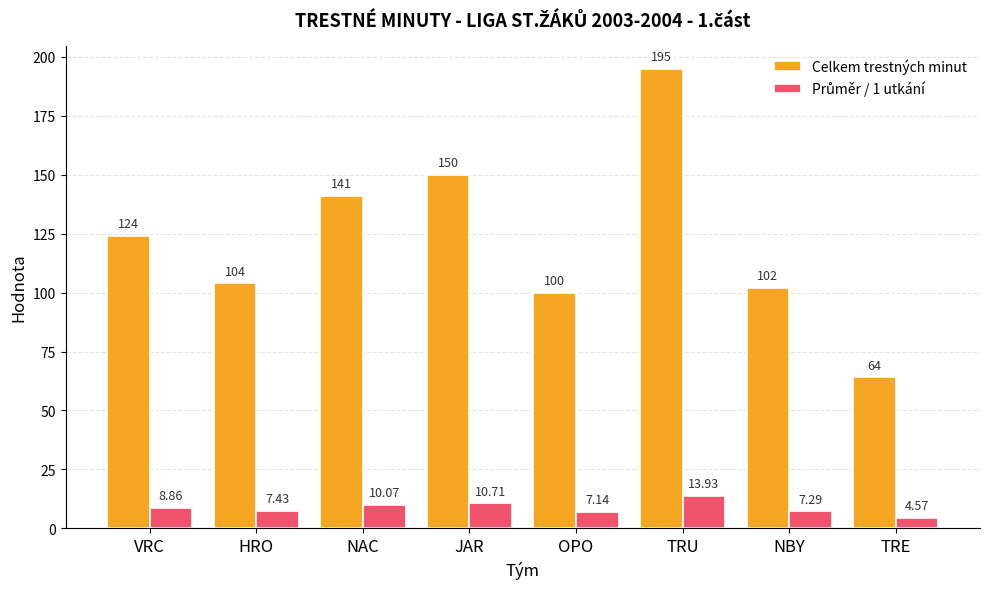

Count the number of data series in this chart.

2